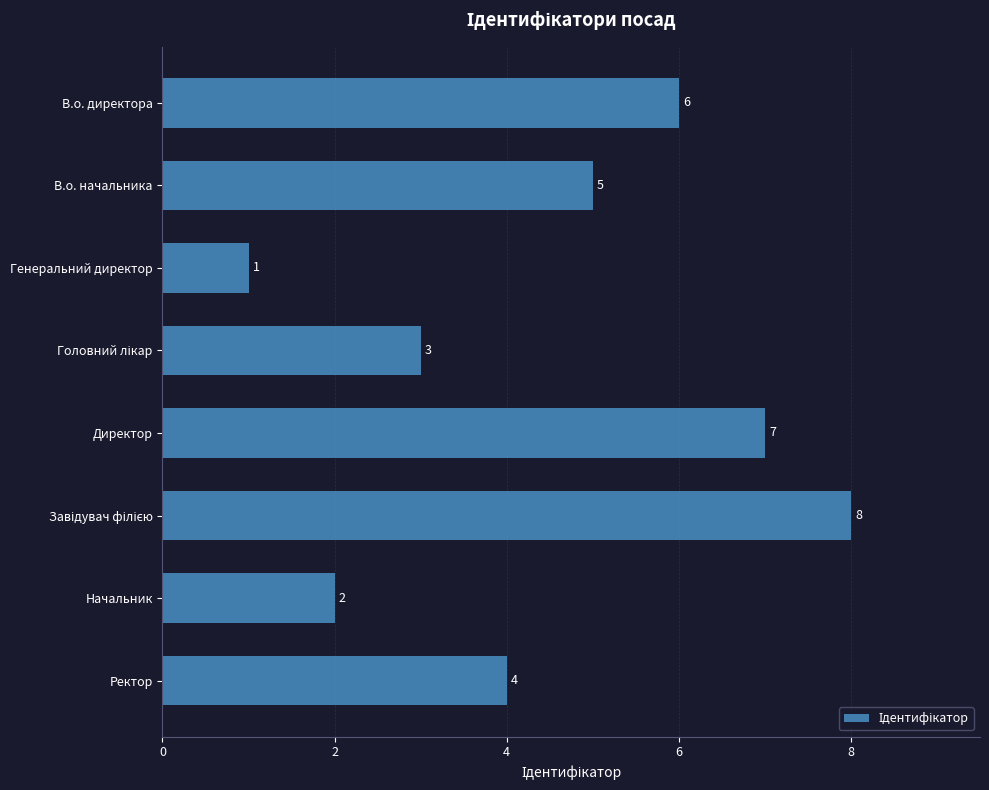

What is the minimum value shown in the chart?

1